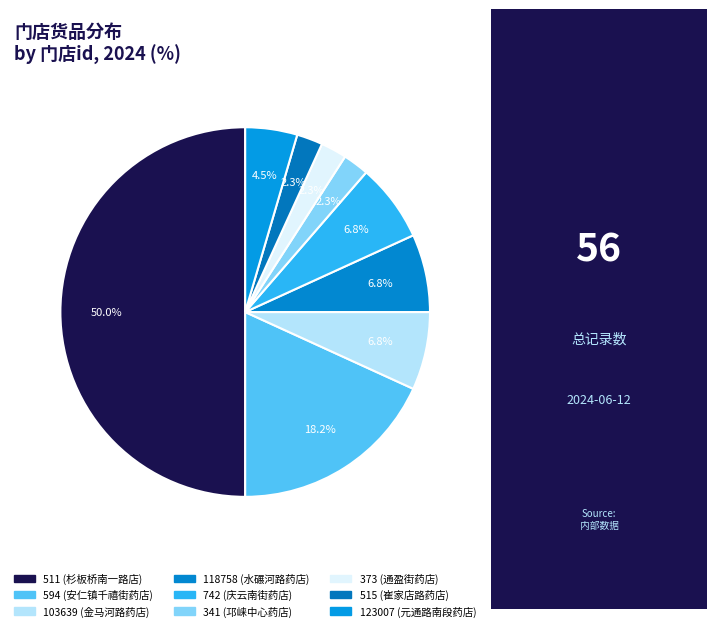

Count the number of slices in the pie.

9